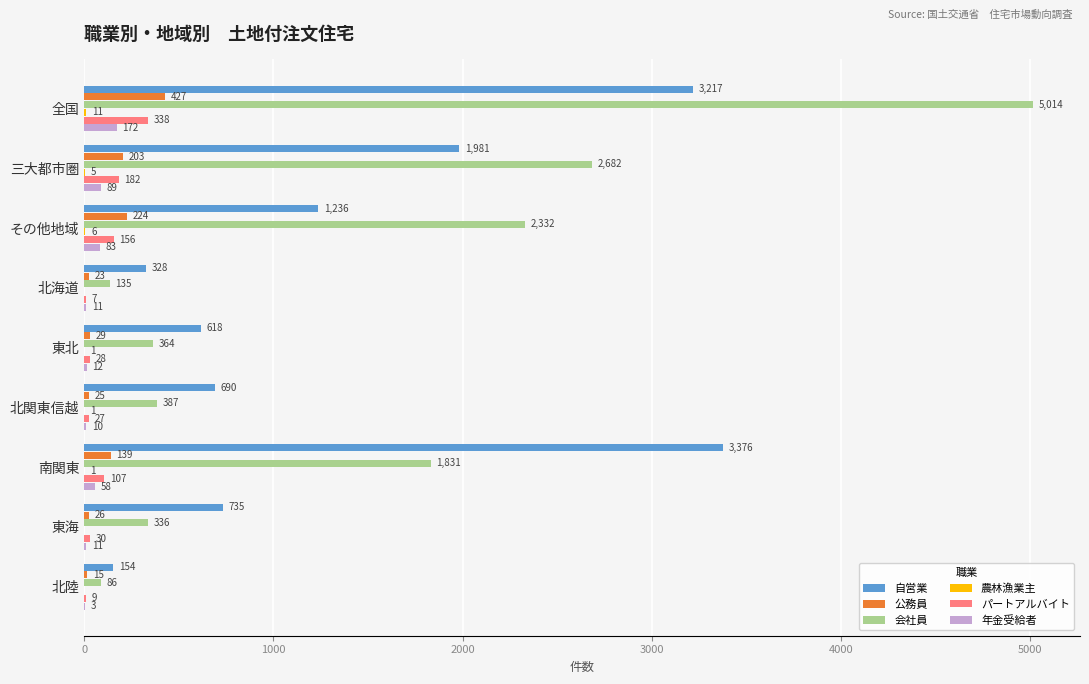

Which series has the largest range (max minus min)?

会社員